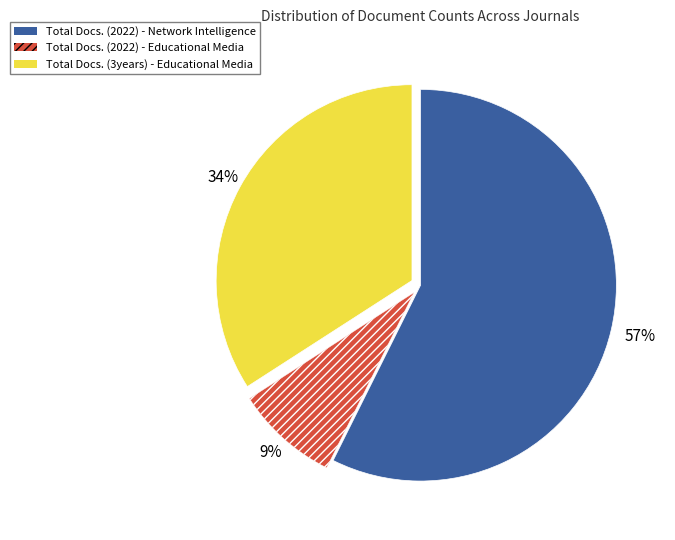

To the nearest percent, what is the average slice percentage?

33%